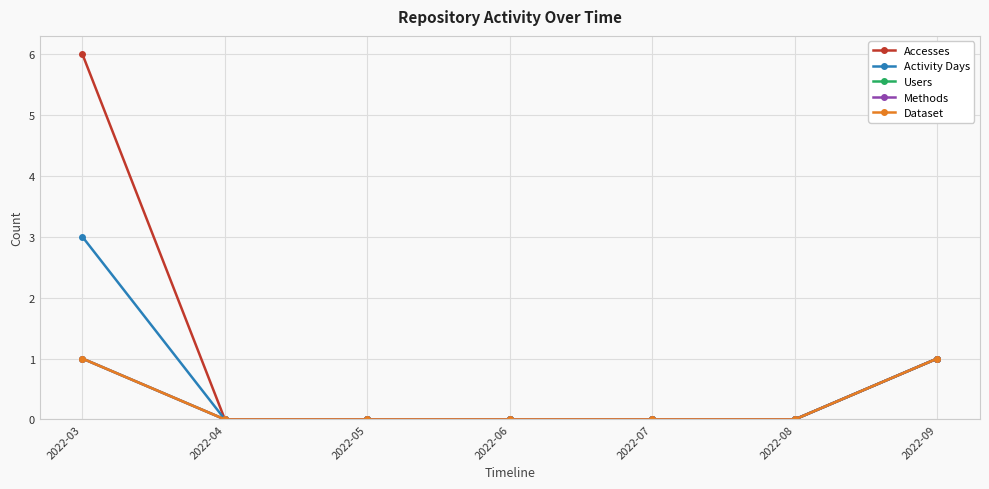

Does the chart have visible grid lines?

Yes